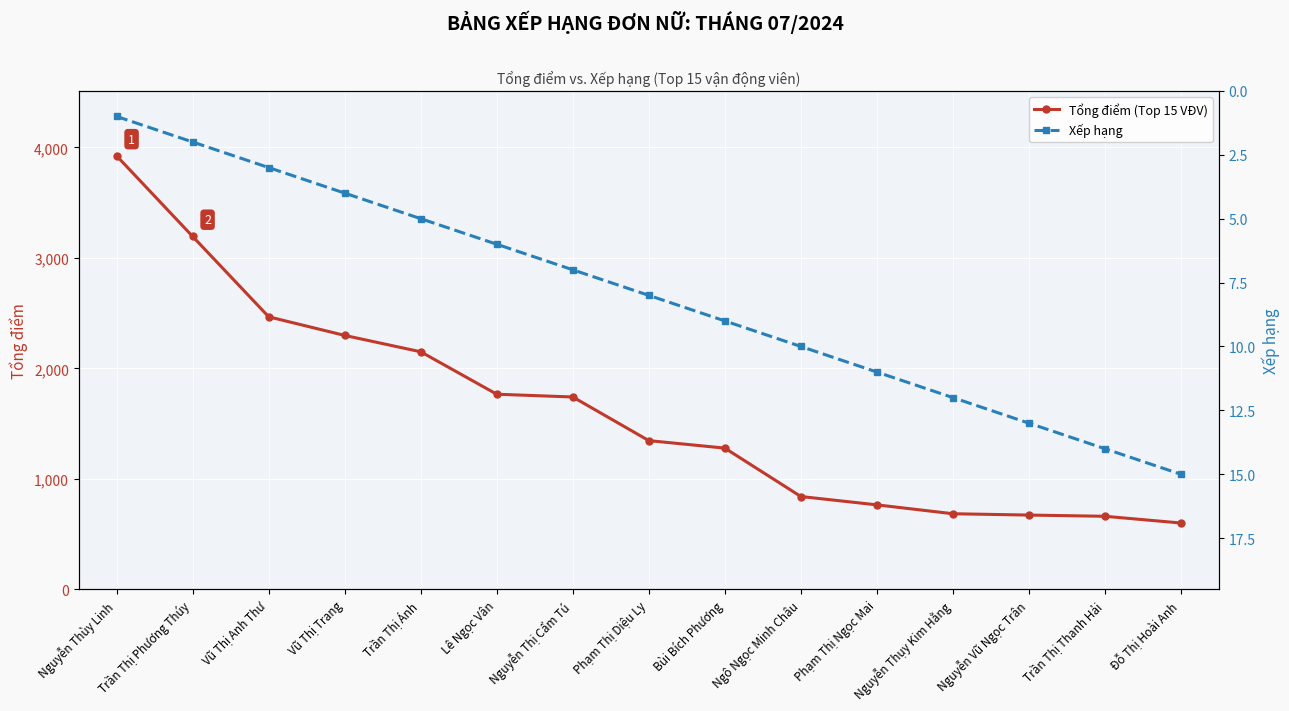

What are all the series names shown in the legend?

Tổng điểm (Top 15 VĐV), Xếp hạng